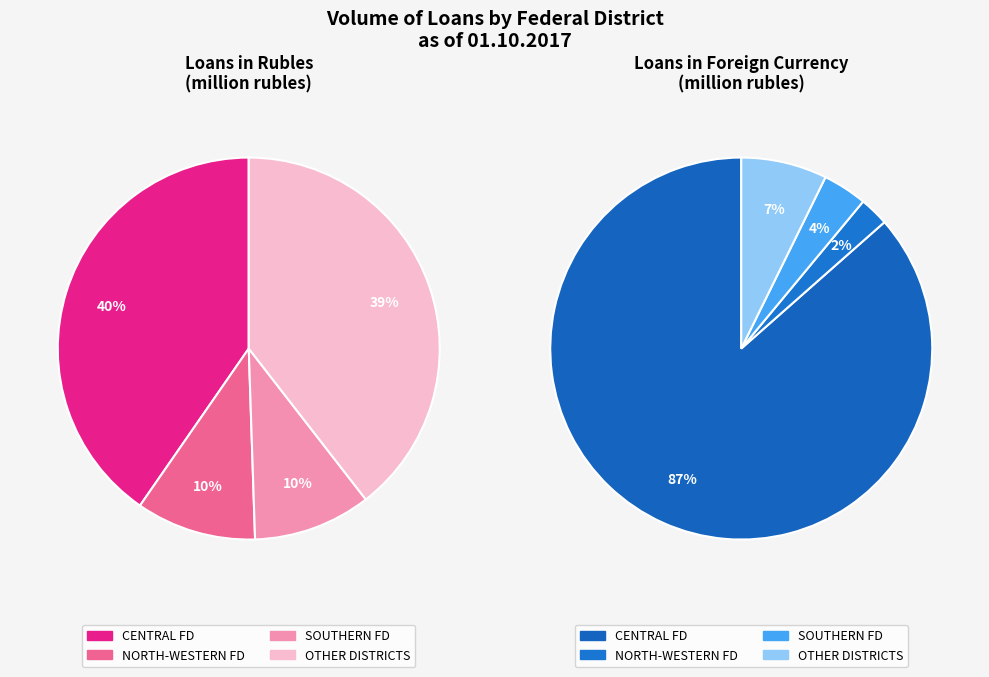

Does SOUTHERN FEDERAL DISTRICT represent more than half of the total?

No